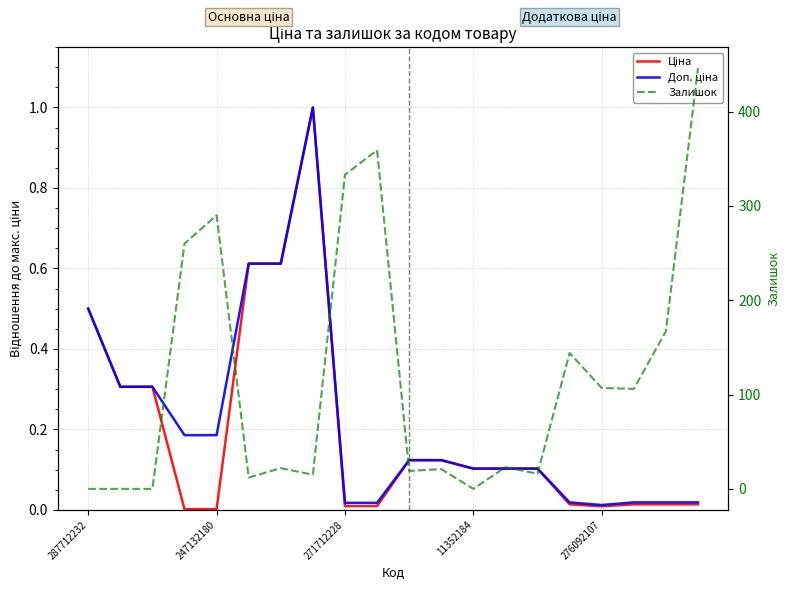

What is the difference between the maximum and minimum values in the Ціна series?

1.0